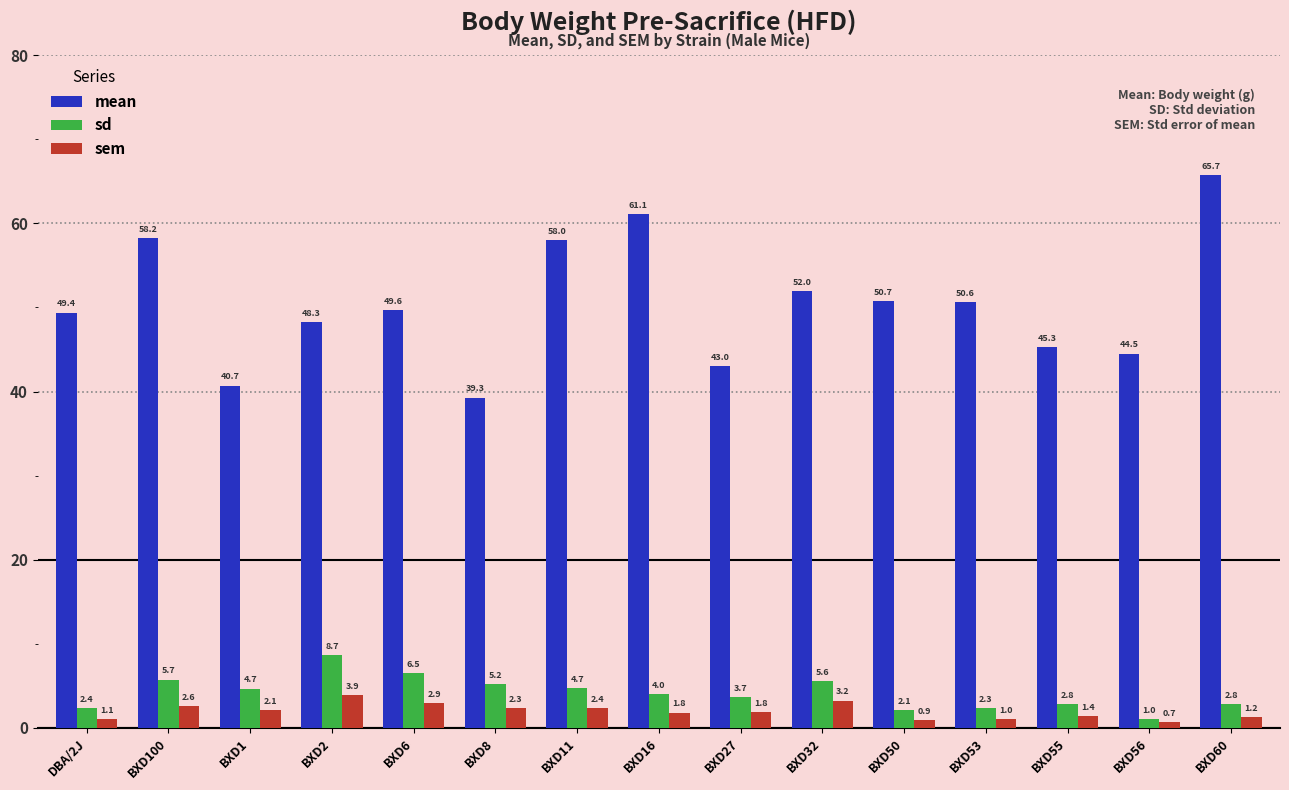

Is it true that mean equals 71.7 at BXD6?

False